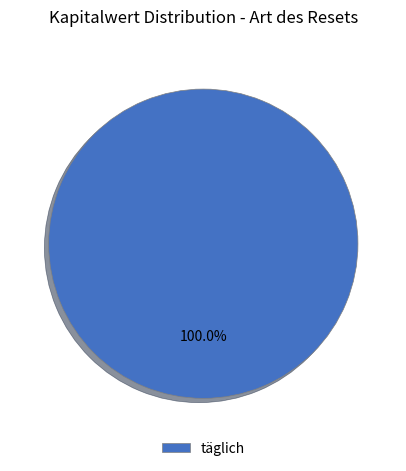

Rank the categories by value from highest to lowest.

täglich